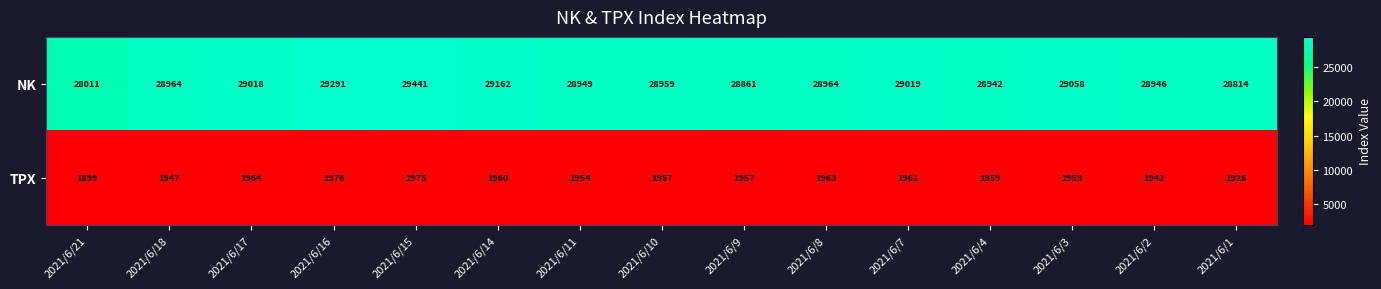

Which series has the largest range (max minus min)?

NK